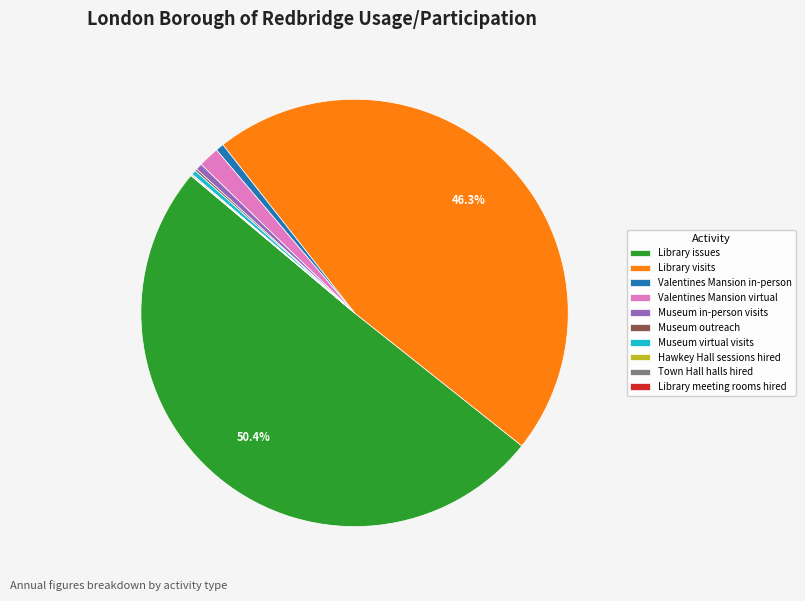

Which slice represents more than half of the pie?

Library issues